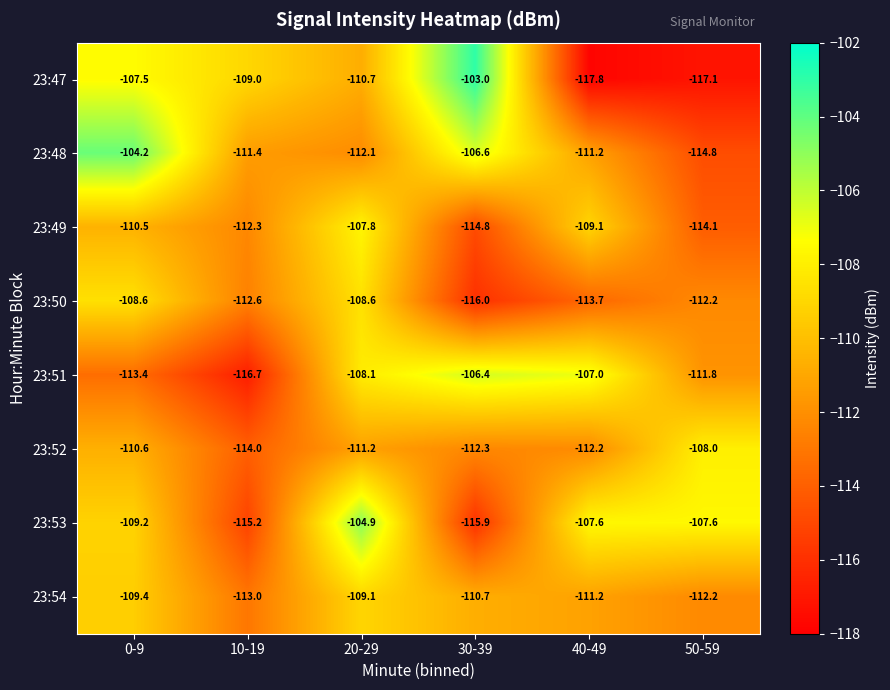

At which category is the sum across all series the highest?

20-29